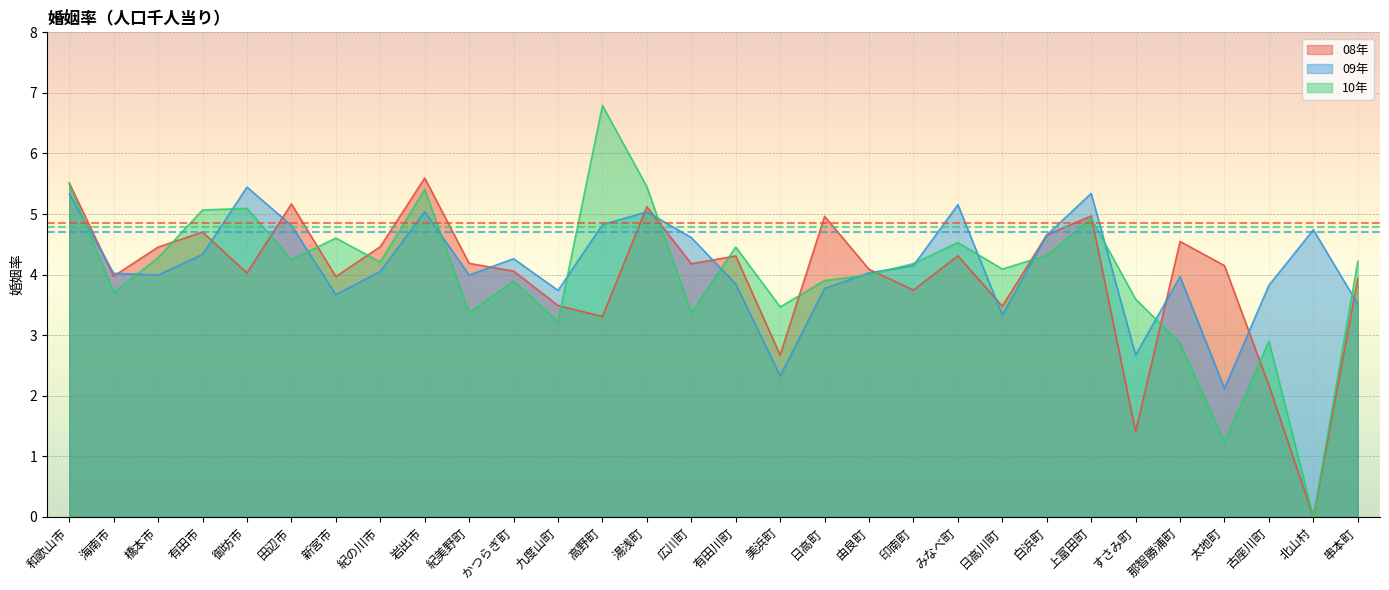

Rank the series by their average value, from lowest to highest.

08年, 10年, 09年